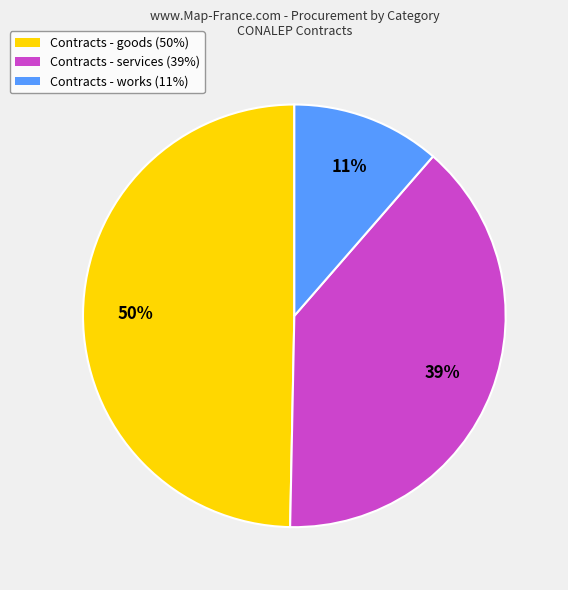

What percentage is the Contracts - services (39%) slice, to the nearest percent?

39%